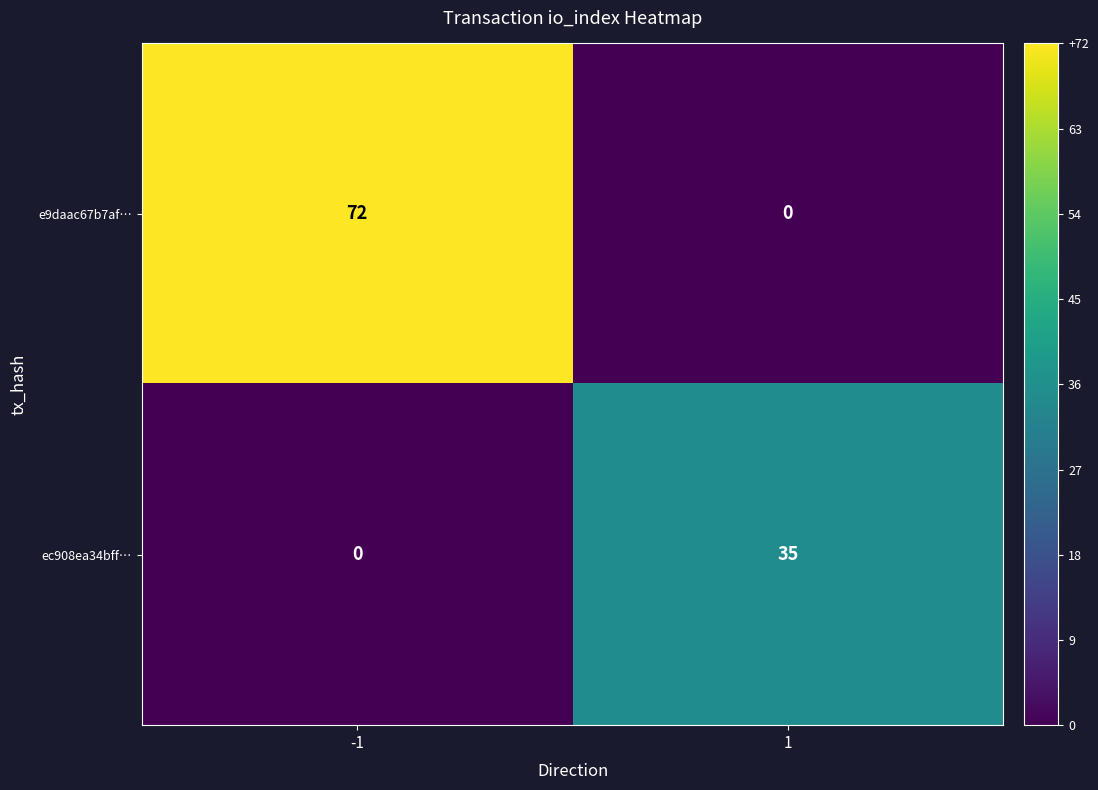

The e9daac67b7af… series shows 72 at -1. True or false?

True